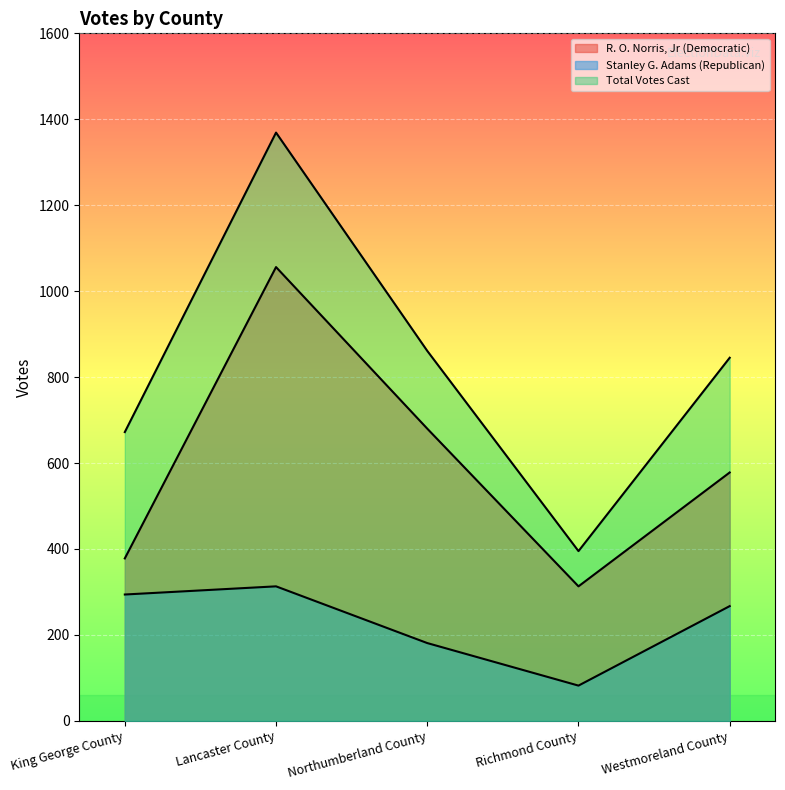

What is the sum of the Stanley G. Adams (Republican) values at King George County and Northumberland County?

475